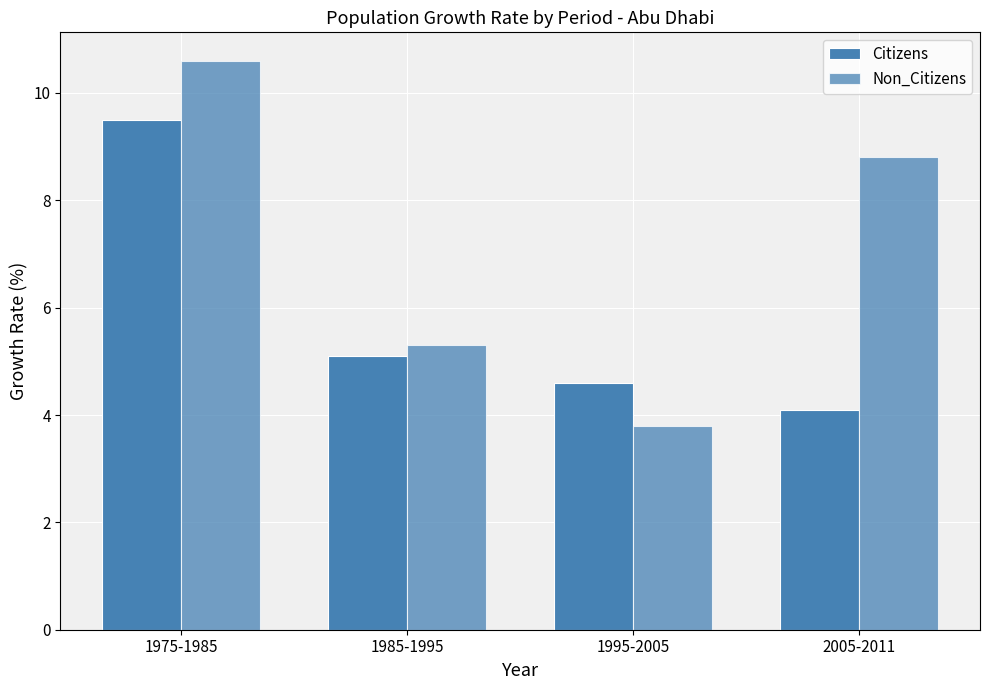

At which category is the sum across all series the highest?

1975-1985